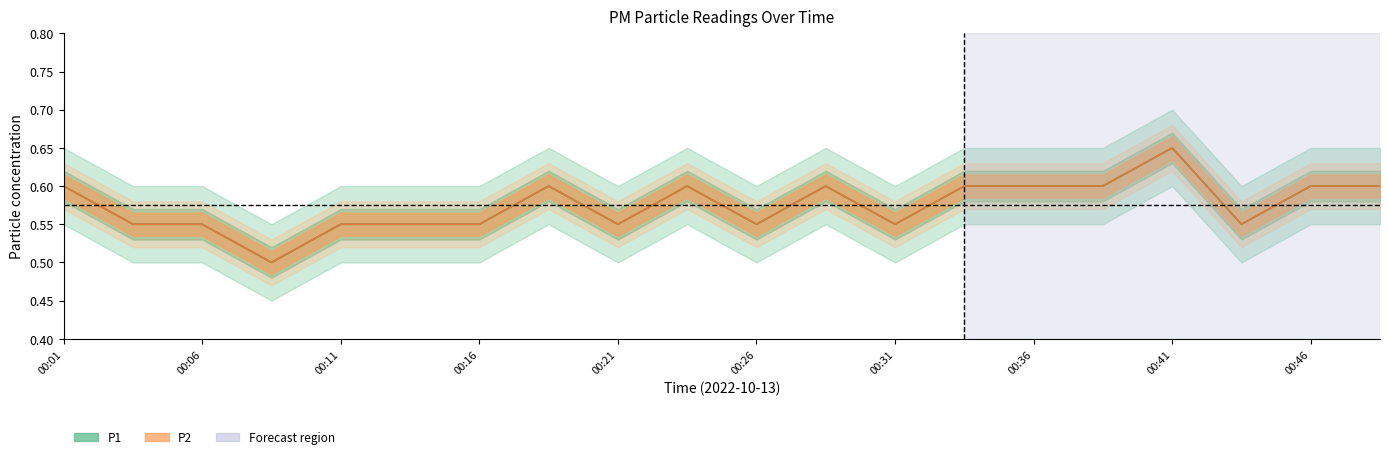

In P1, how many points are lower than both neighbors (excluding endpoints)?

5